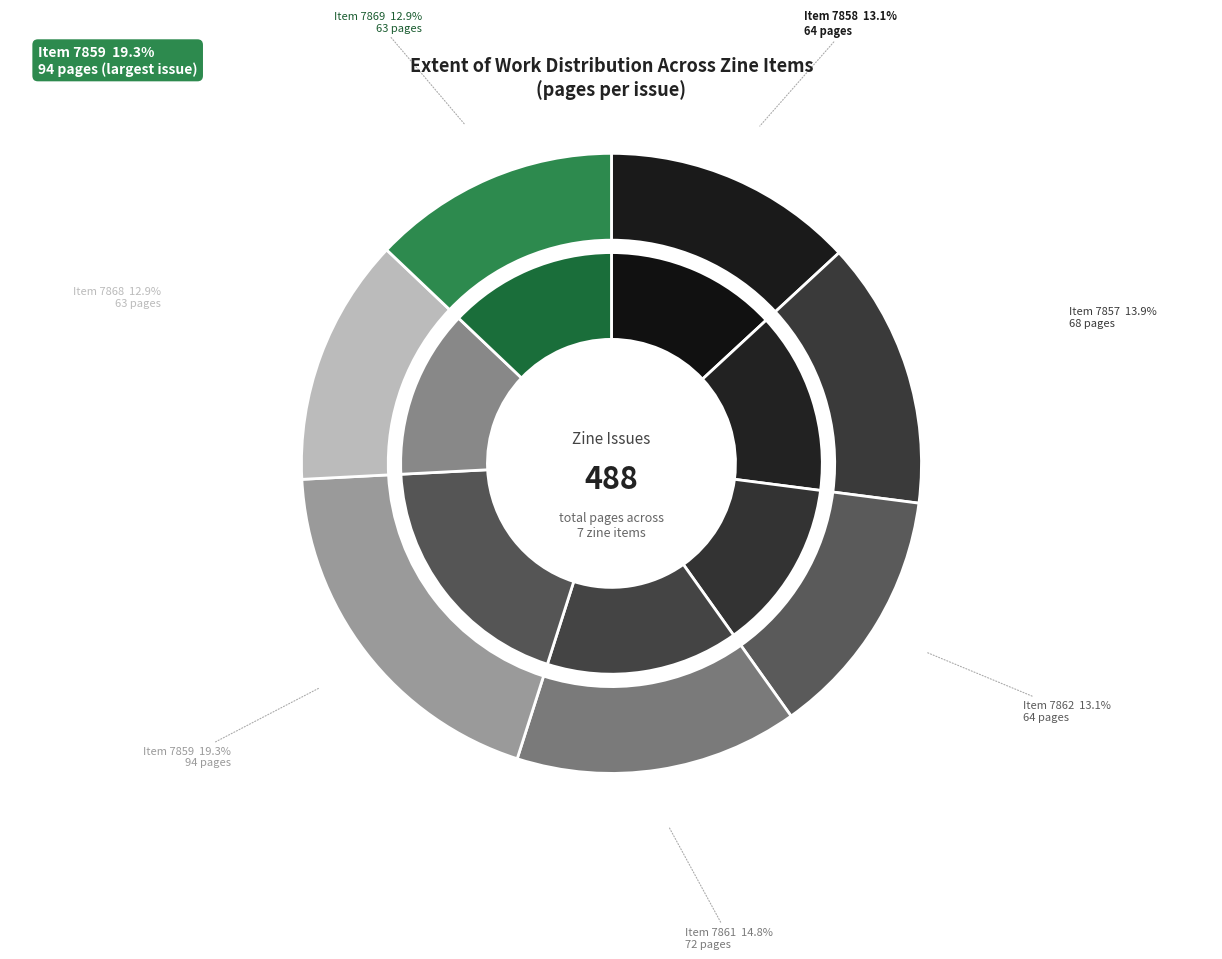

True or false: 7869 accounts for 13% of the total.

True